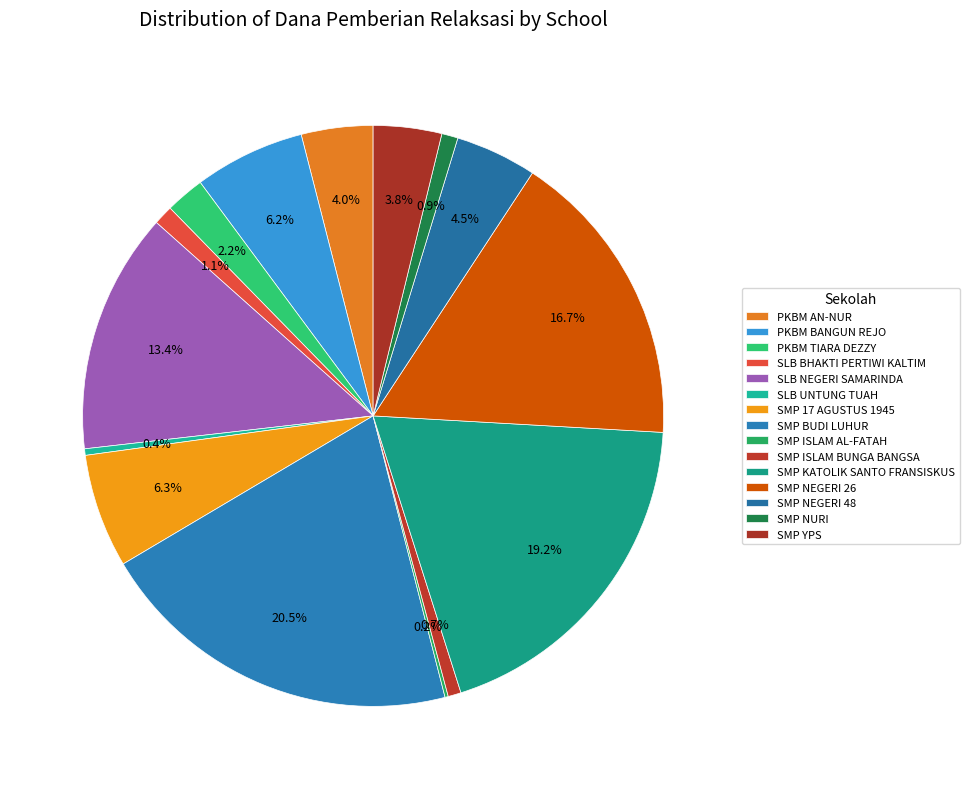

Combined, what portion of the pie is SMP BUDI LUHUR and SMP KATOLIK SANTO FRANSISKUS?

39.7%